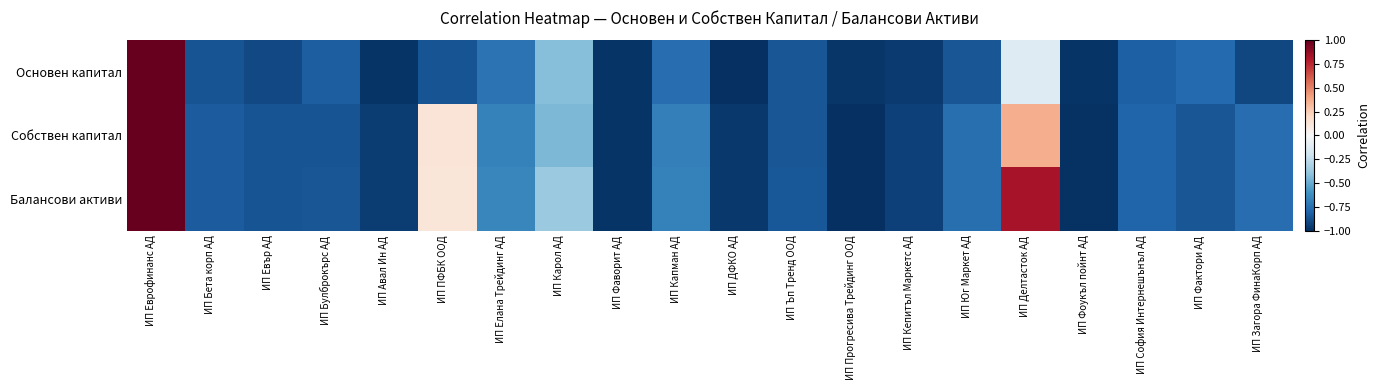

List the series in order of their peak value, lowest first.

Основен капитал, Собствен капитал, Балансови активи